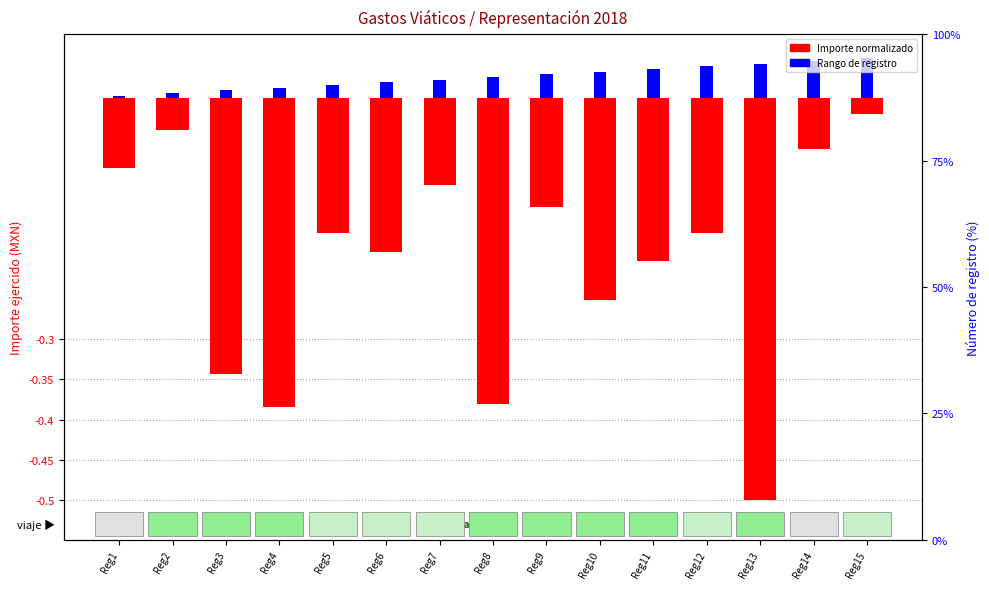

What are all the series names shown in the legend?

Importe normalizado, Rango de registro